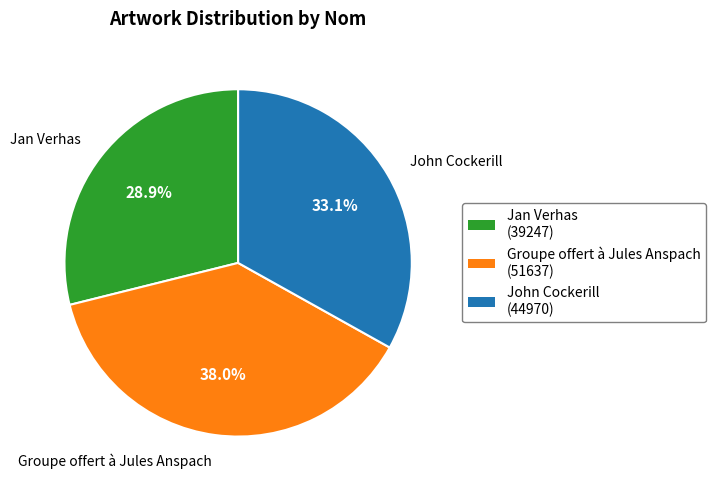

Rank the categories by value from lowest to highest.

Jan Verhas, John Cockerill, Groupe offert à Jules Anspach